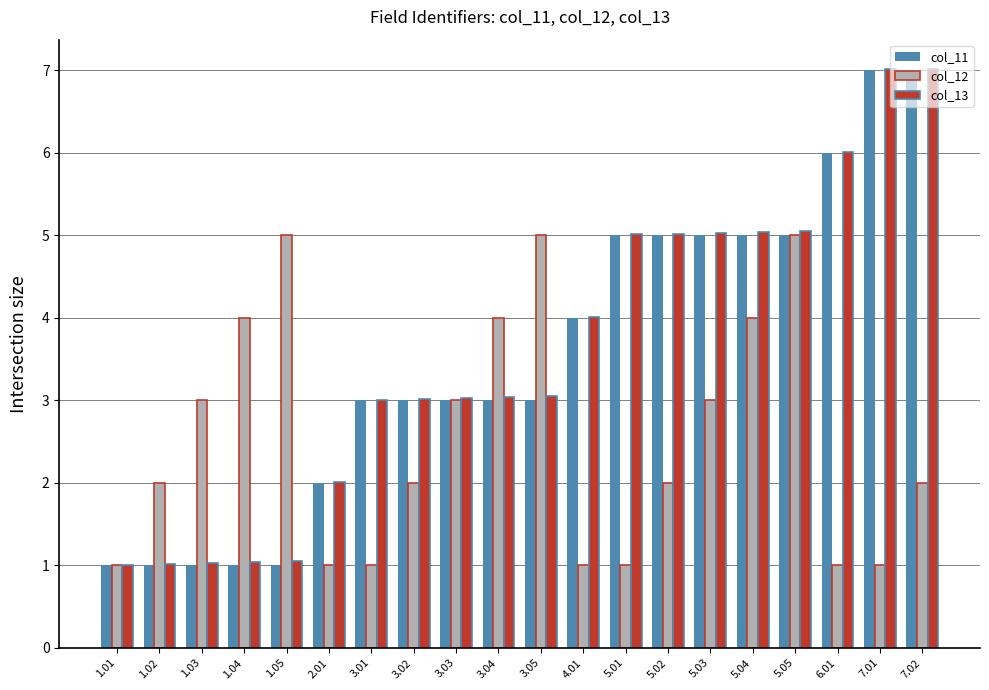

What is the lowest value of the col_13 series?

1.0